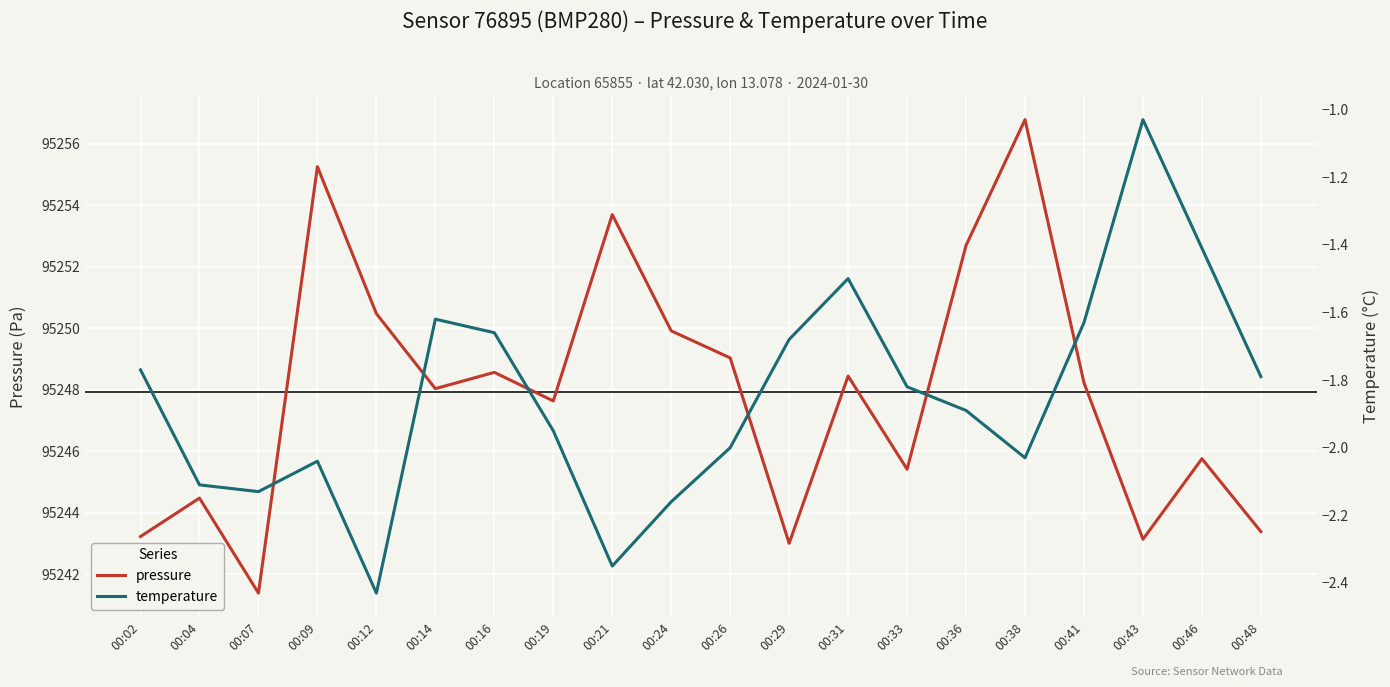

At how many categories does at least one series exceed 27897?

20